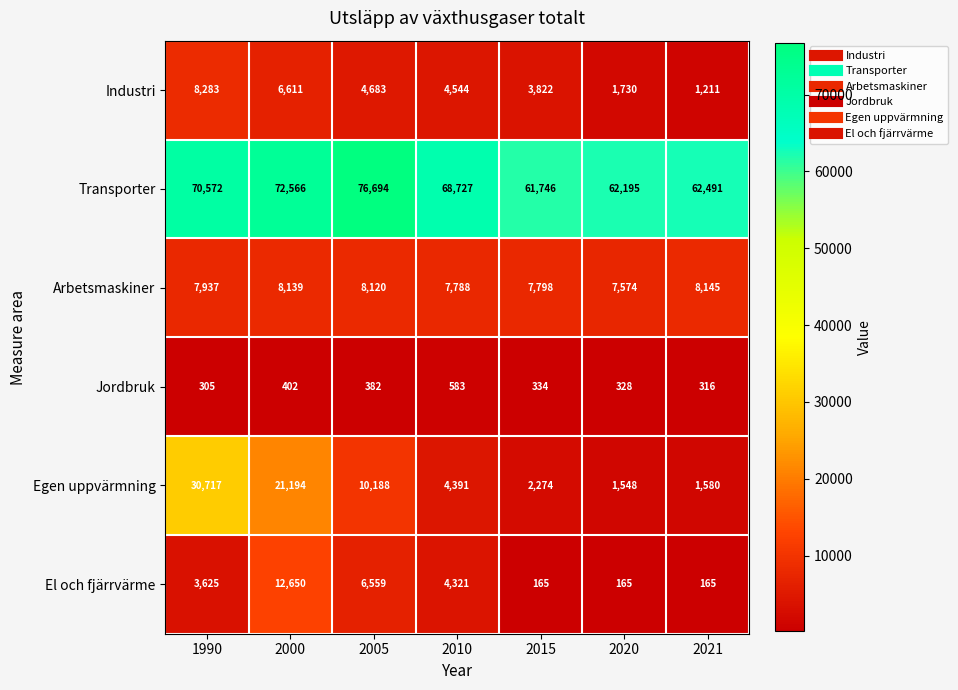

What is the maximum value for Jordbruk?

583